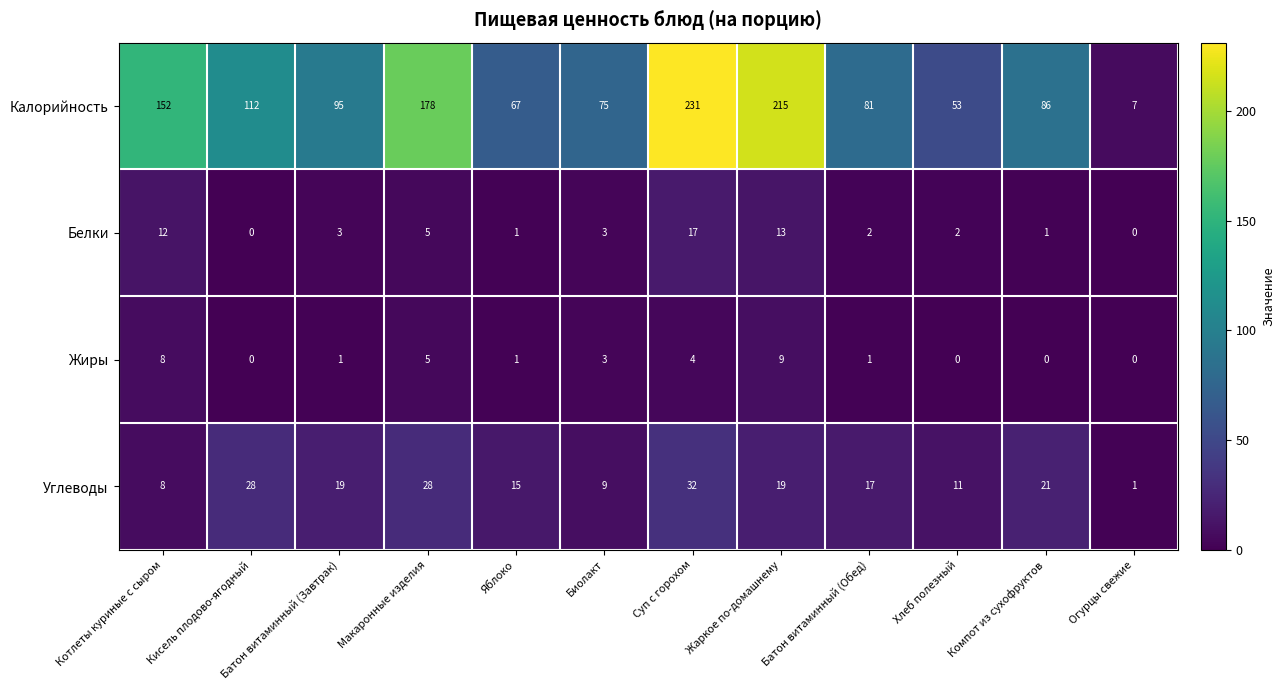

True or false: Жиры has a value of 9 at Жаркое по-домашнему.

True